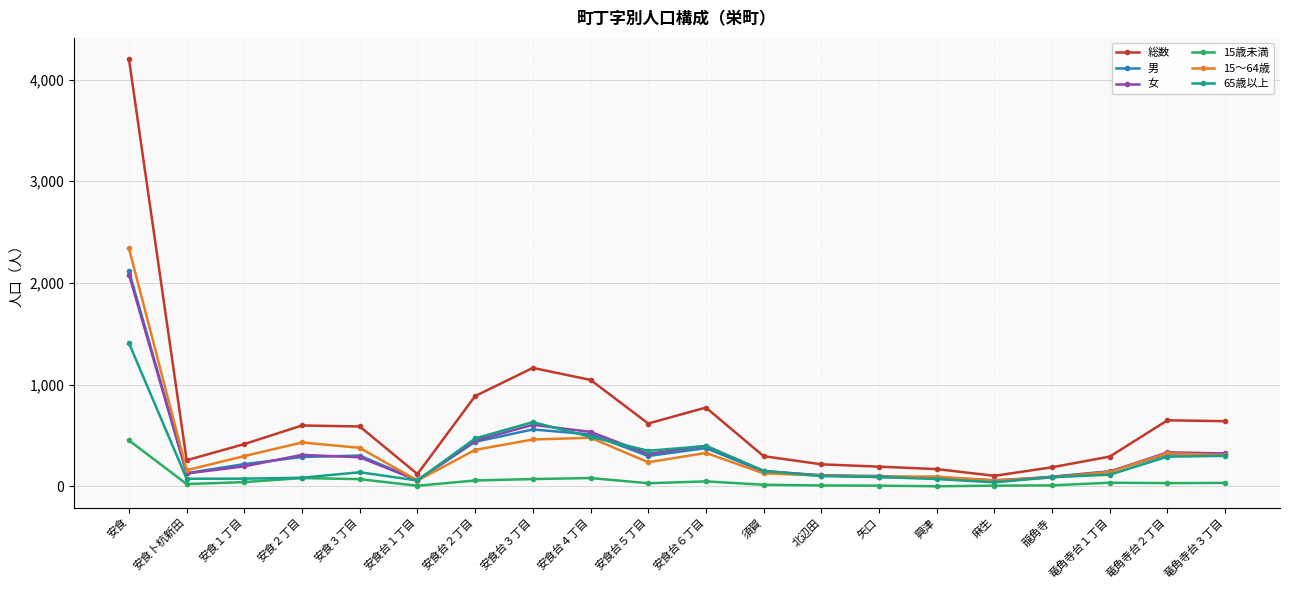

How many values in the 15～64歳 series are below 298?

10